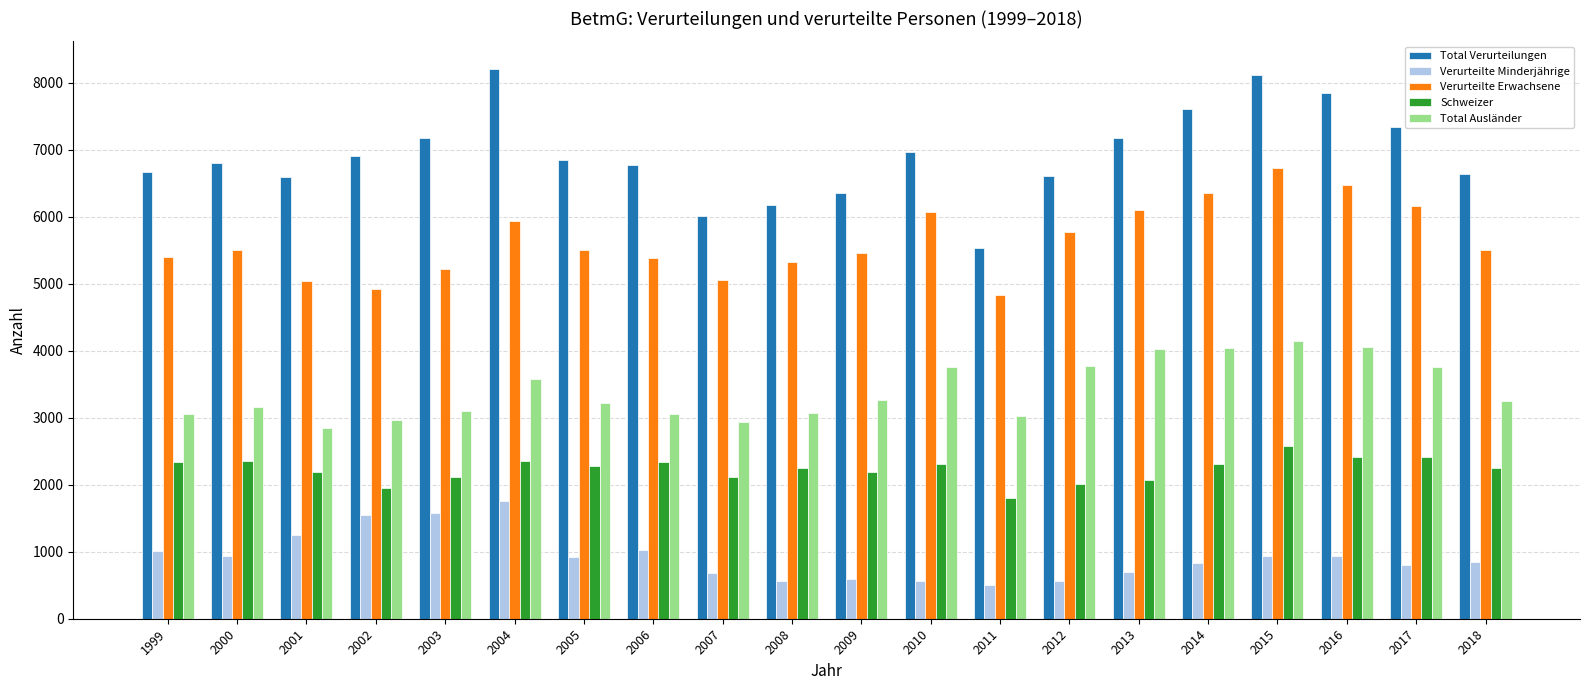

True or false: Schweizer has a value of 2417 at 2016.

True